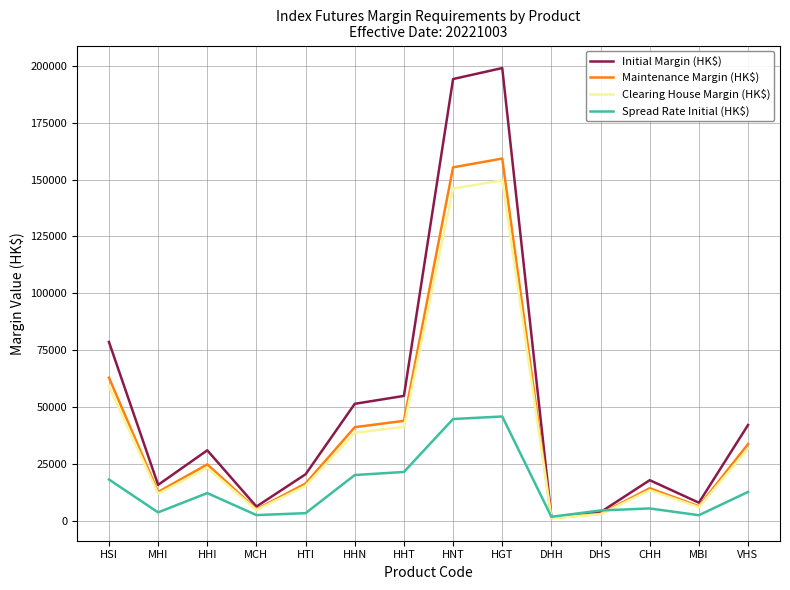

Where is Initial Margin (HK$) nearest to the value 100248?

HSI